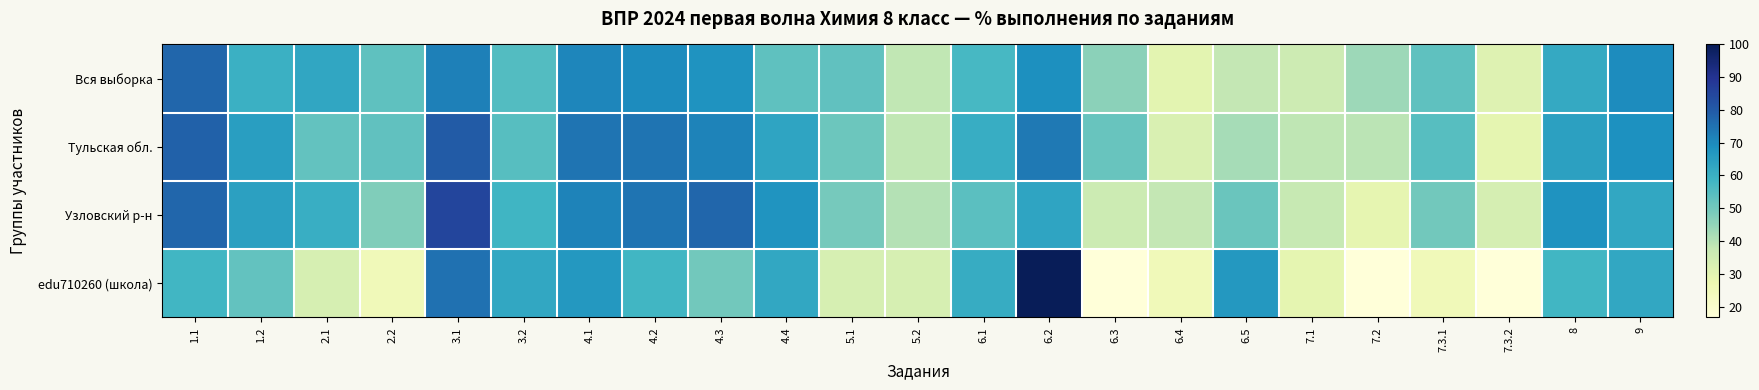

Rank the series by their maximum value, from highest to lowest.

edu710260 (школа), Узловский р-н, Тульская обл., Вся выборка